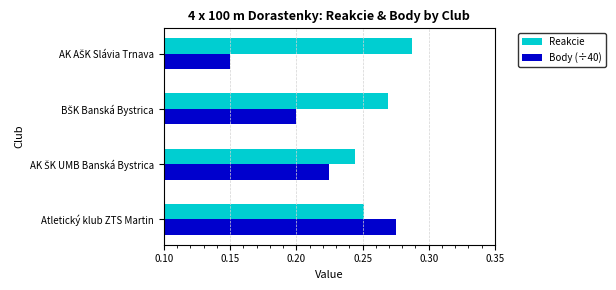

Is it true that Reakcie equals 0.4 at Atletický klub ZTS Martin?

False